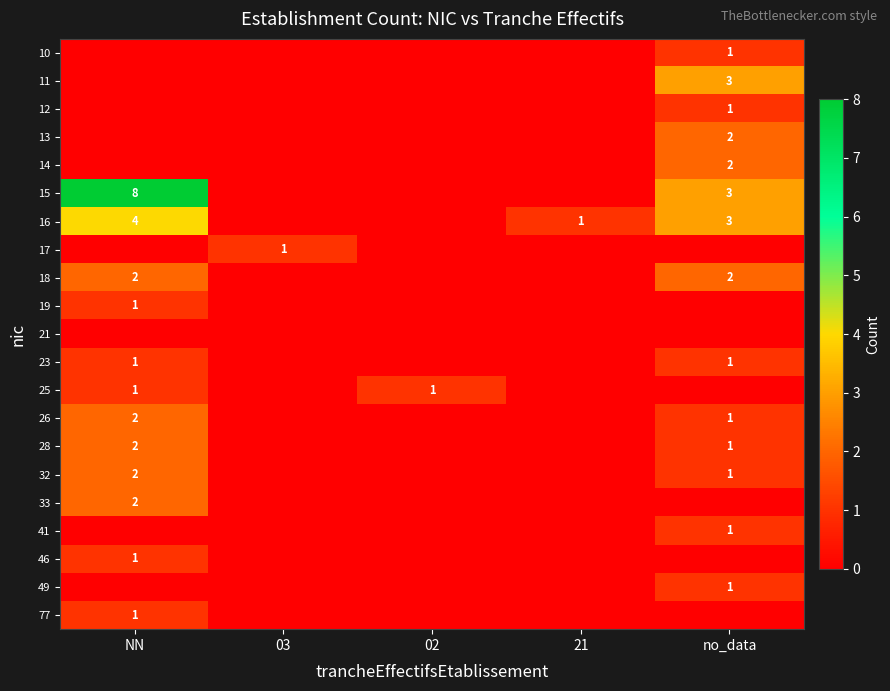

True or false: 15 has a value of 5 at NN.

False